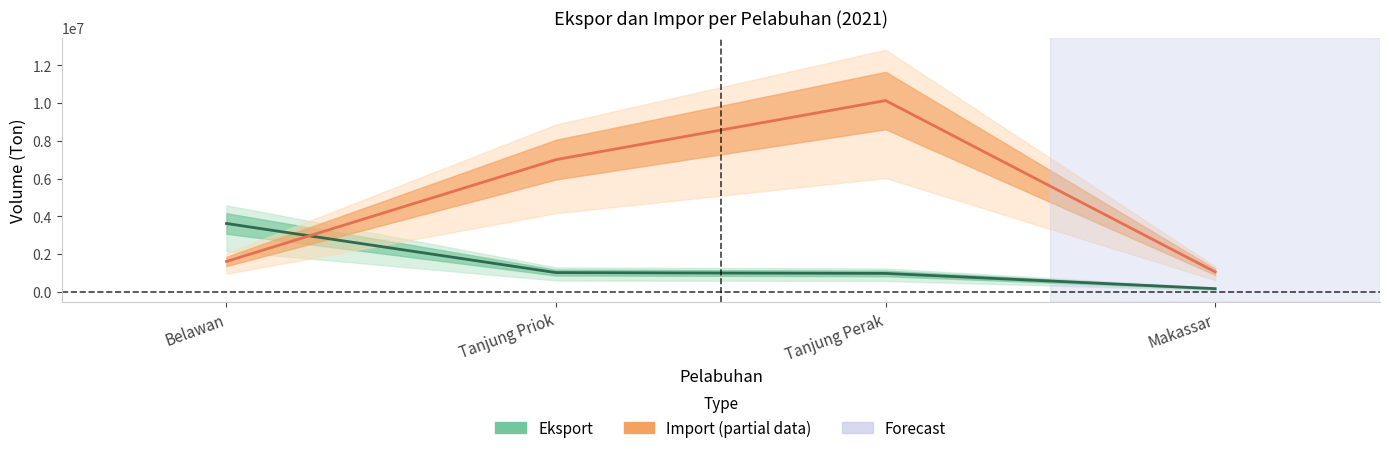

How many data points in Eksport are above 1027730?

1